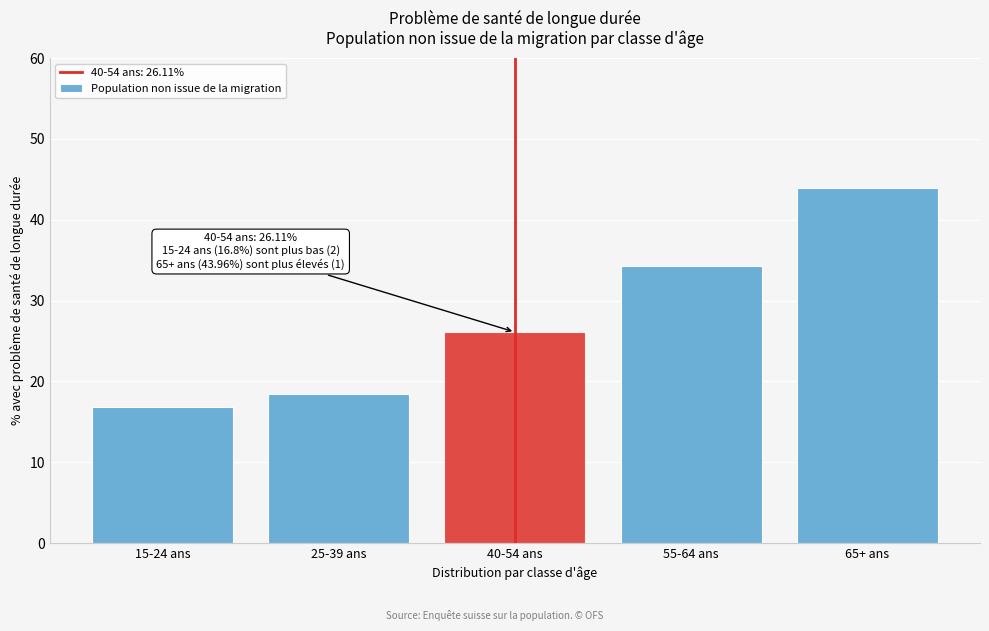

Reading left to right, transcribe all the data shown in this chart.

15-24 ans=16.8	25-39 ans=18.4	40-54 ans=26.1	55-64 ans=34.3	65+ ans=44.0